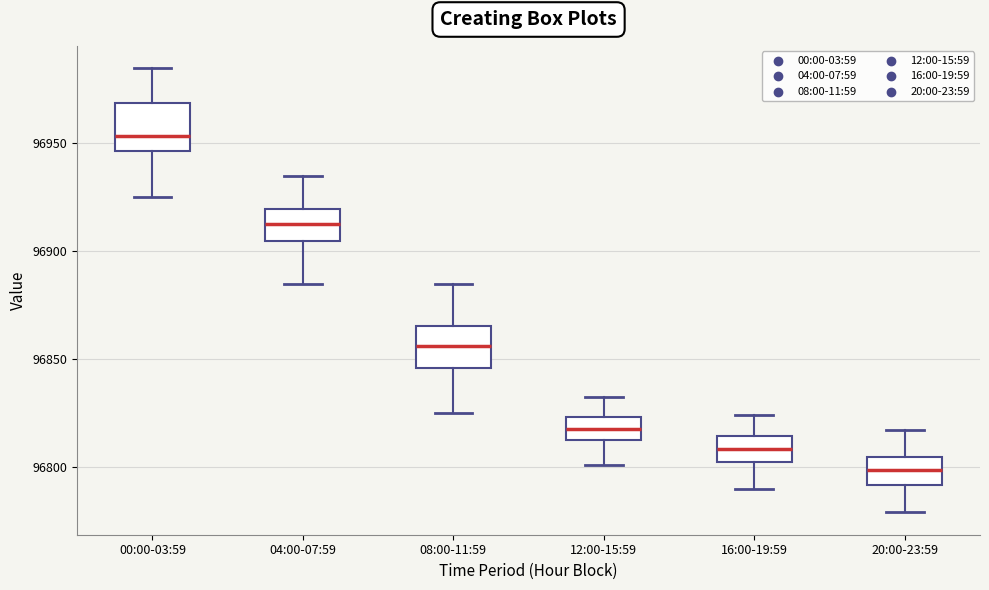

Which box has the highest median line?

00:00-03:59